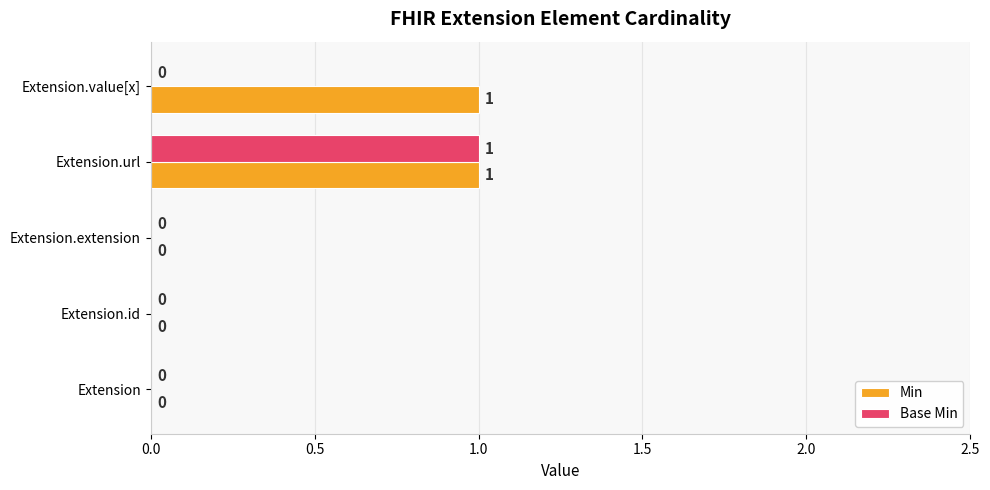

At which category is the sum across all series the highest?

Extension.url